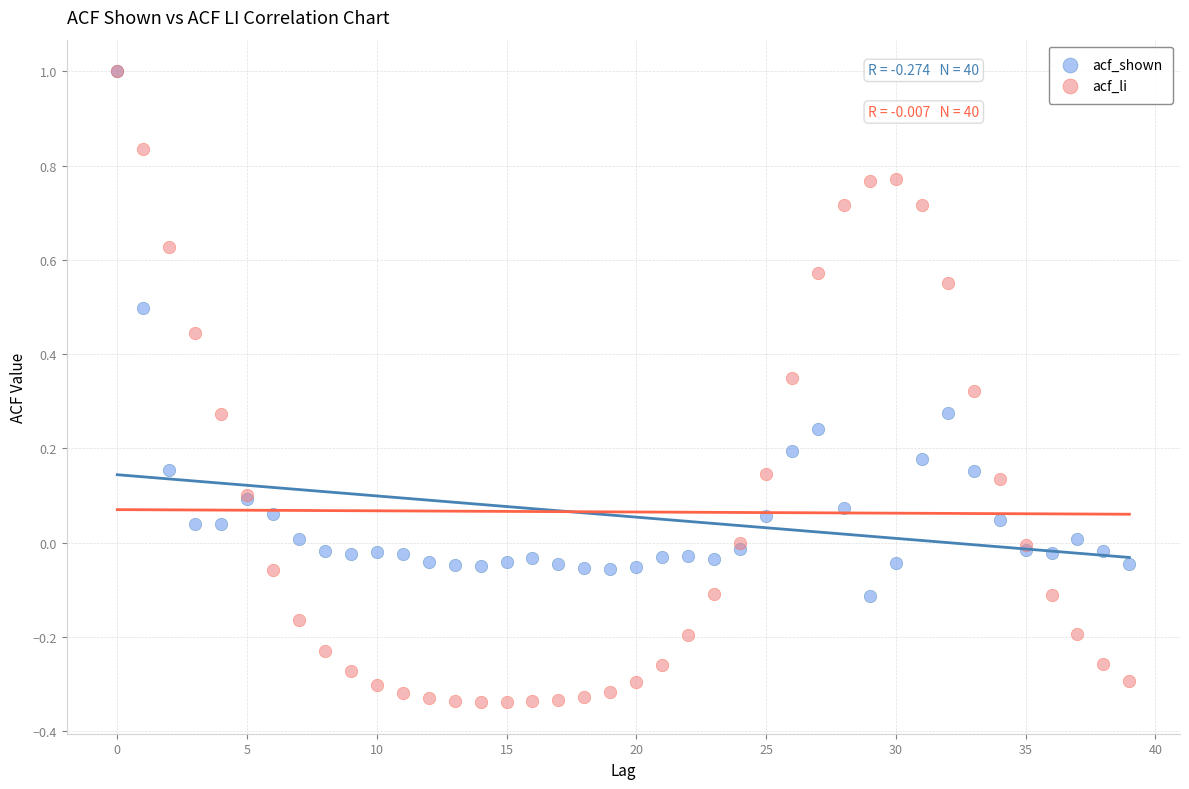

What are all the series names shown in the legend?

acf_shown, acf_li